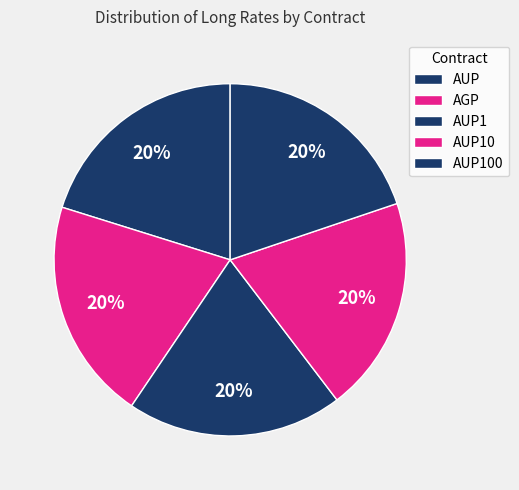

Combined, do AUP and AUP10 account for over 50%?

No